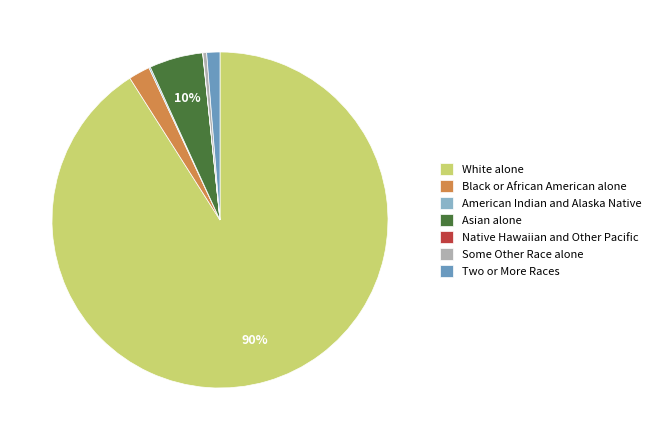

Does any single category account for the majority?

Yes